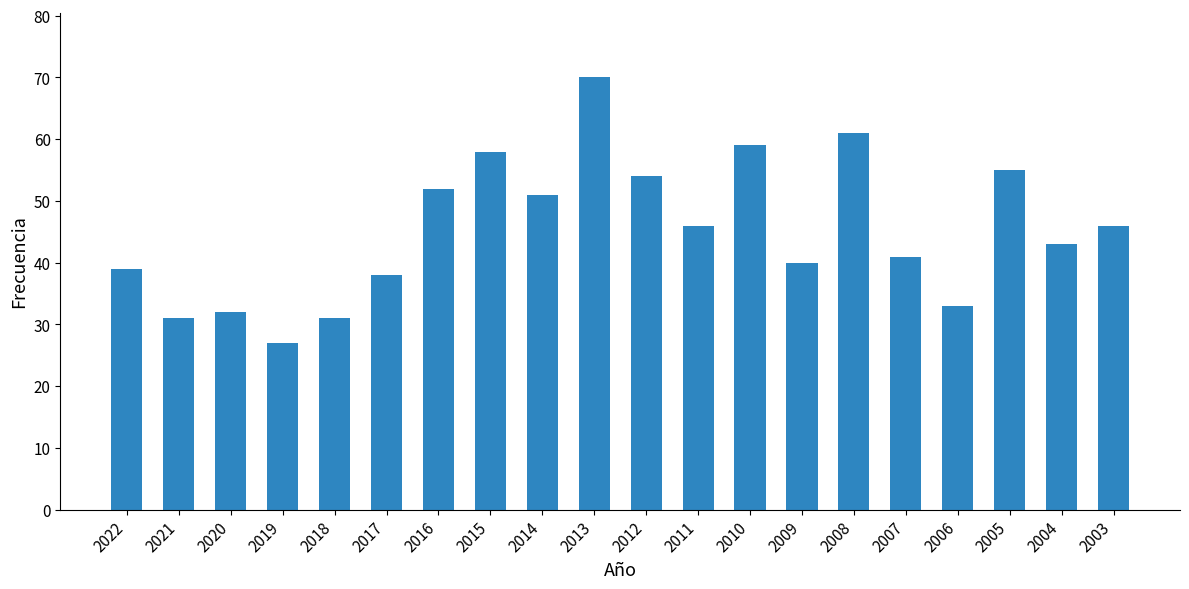

What is the approximate value at 2004, to the nearest 10?

40